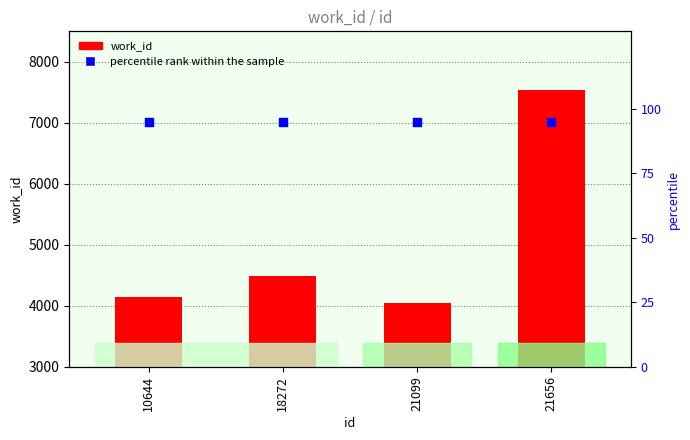

Which series reaches the minimum Y coordinate?

percentile rank within the sample